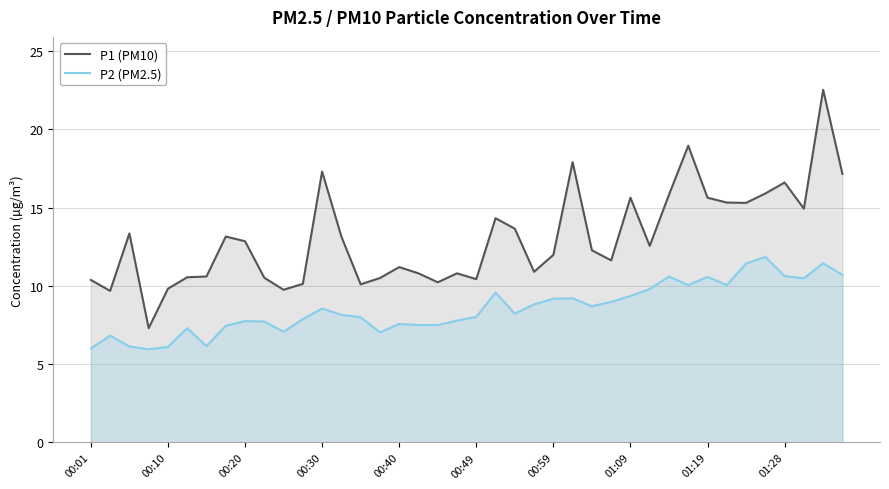

What is the average value of the P1 (PM10) series?

13.0